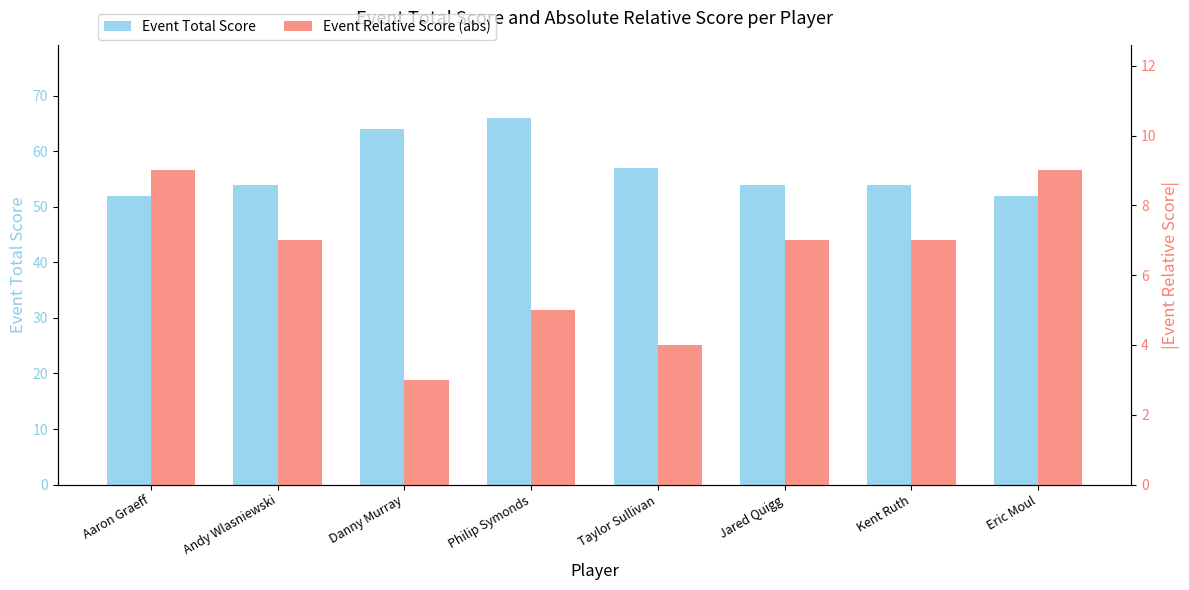

How many series are shown in this chart?

2